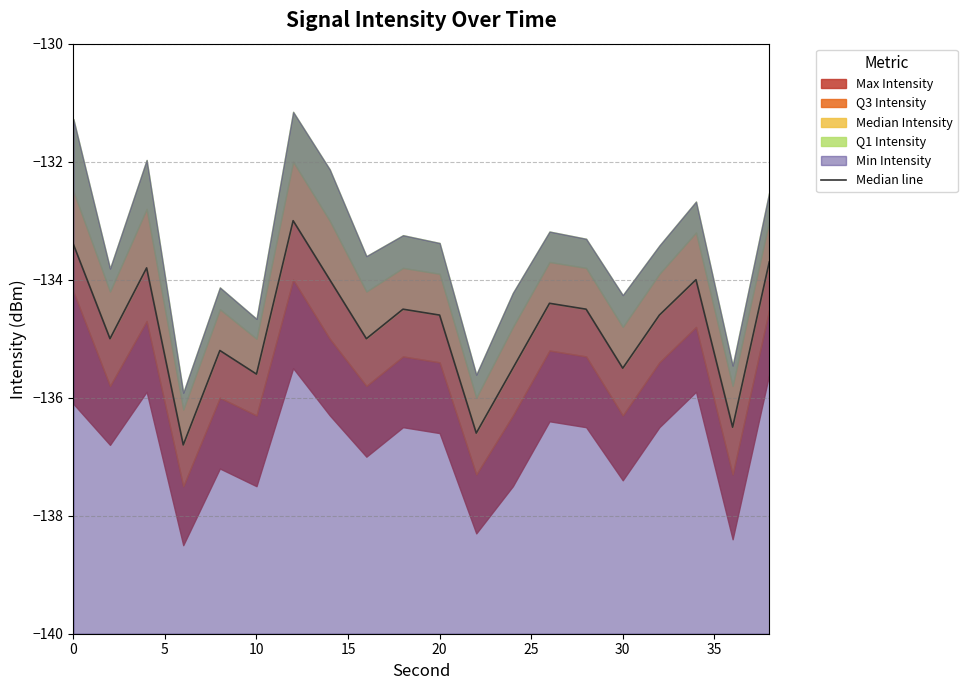

Does the chart display data point markers on the line(s)?

No